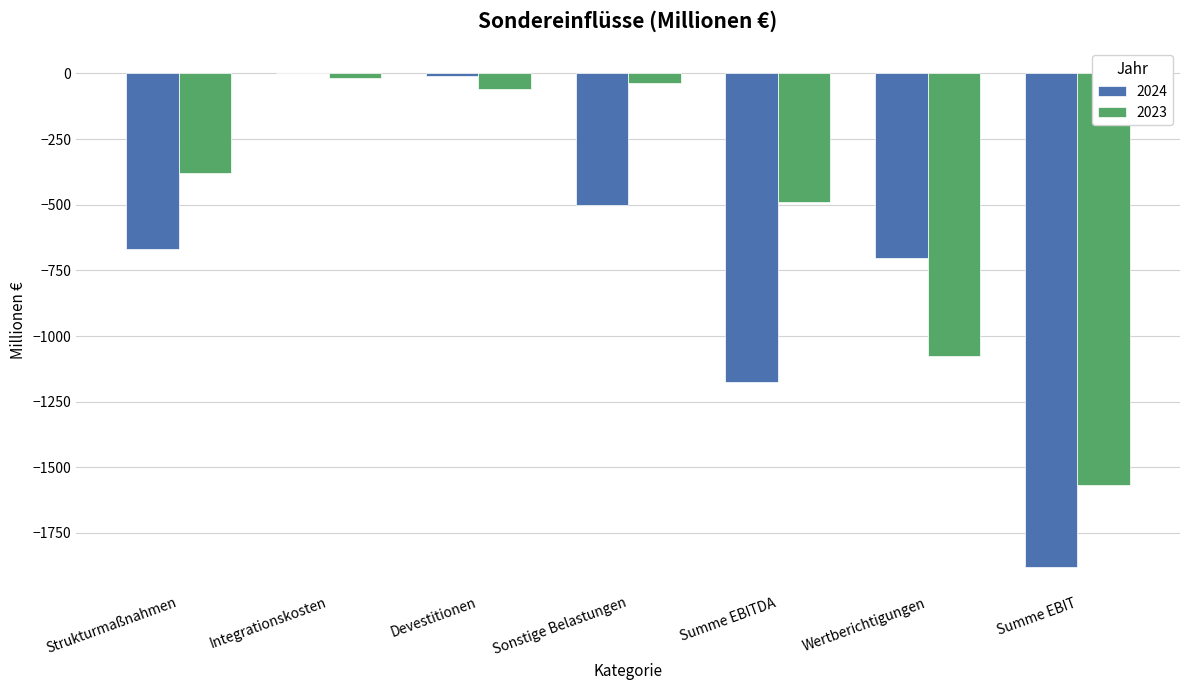

At which label does 2024 first exceed -667?

Integrationskosten